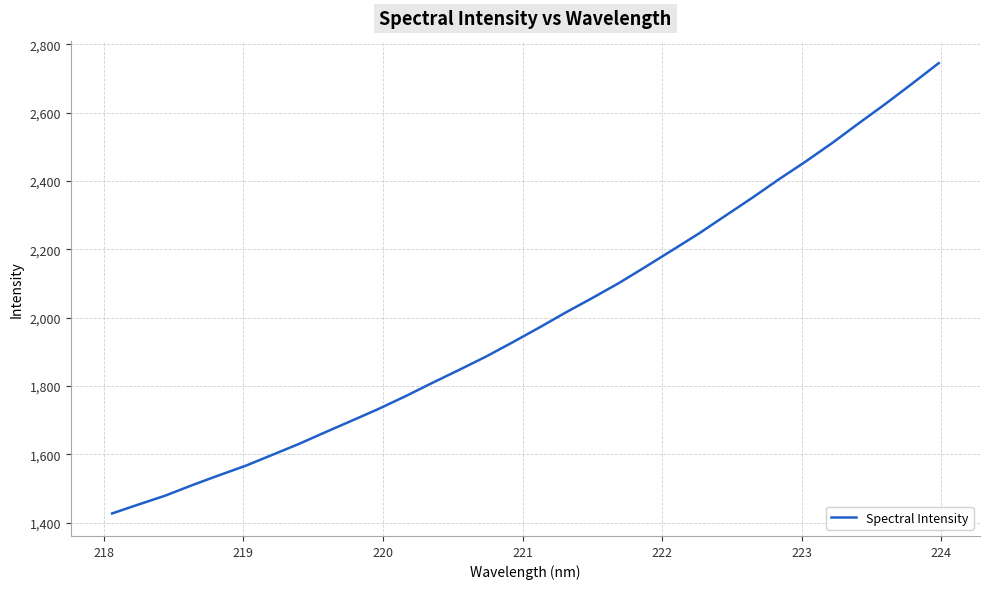

What is the minimum value shown in the chart?

1426.5